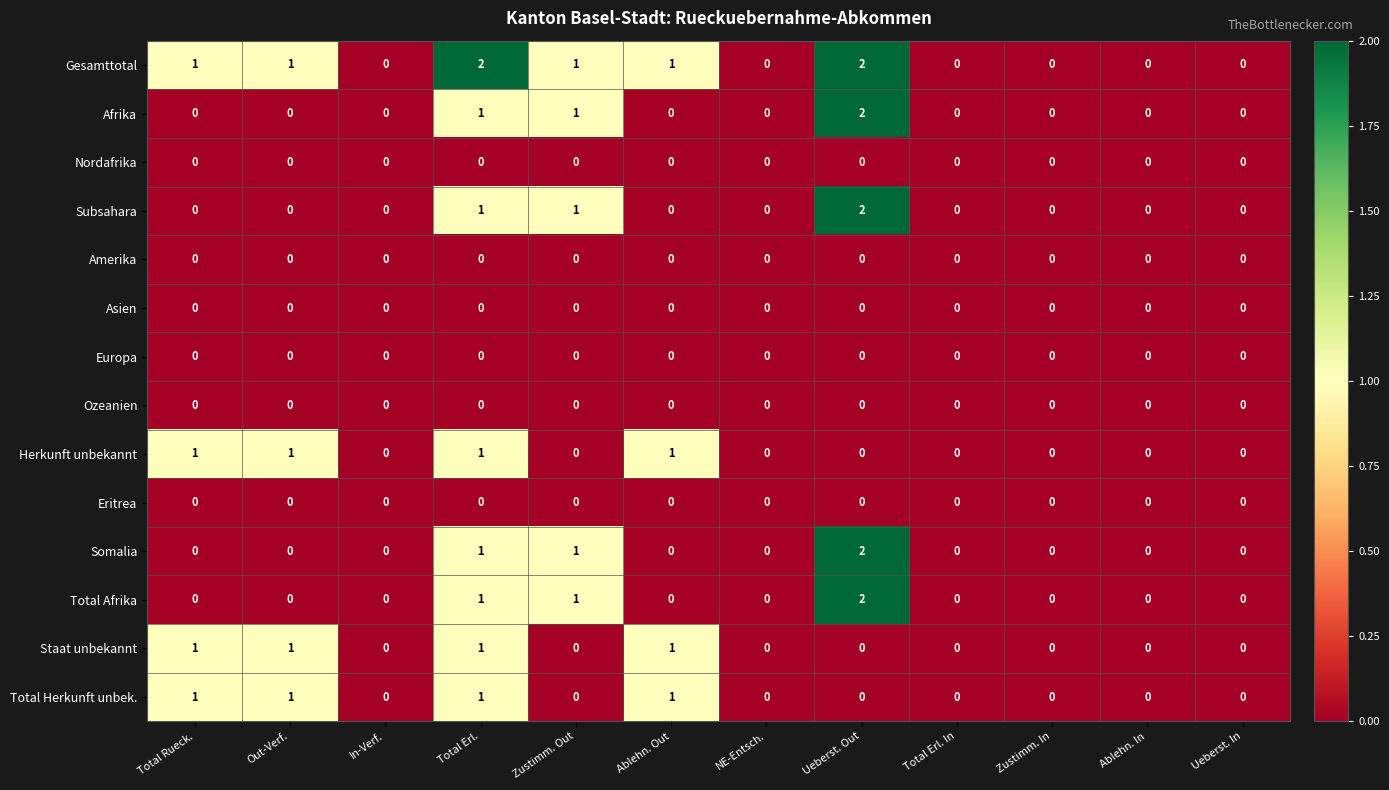

The Total Afrika series shows -1 at Zustimm. In. True or false?

False